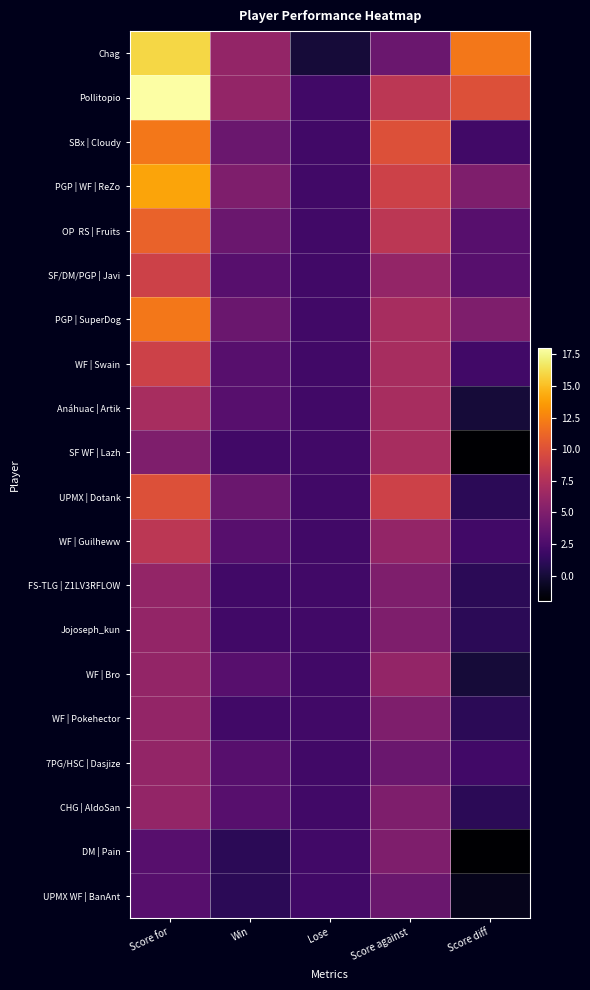

What is the minimum value shown in the chart?

-2